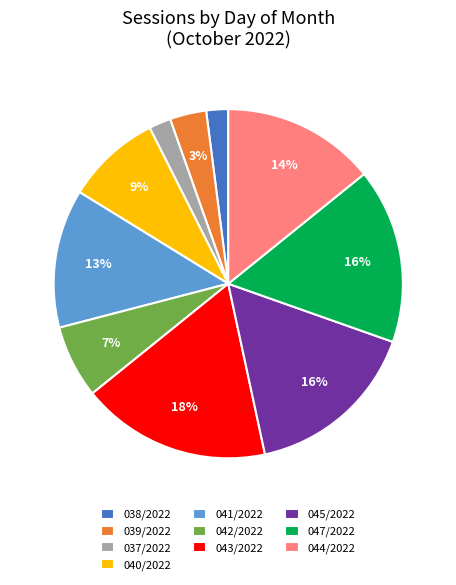

Count the number of slices in the pie.

10